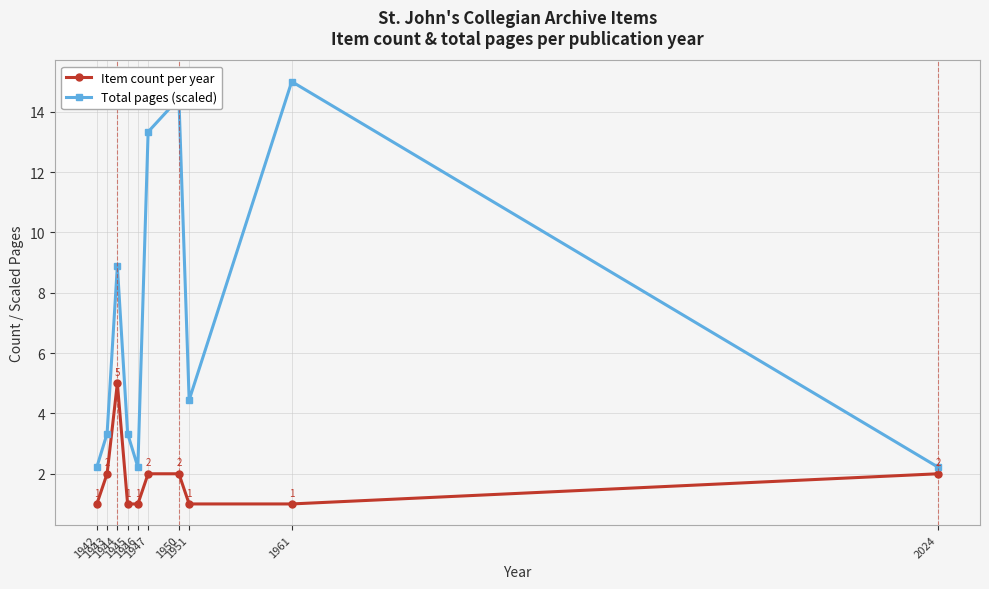

How many interior local peaks does the Total pages (scaled) series have?

3